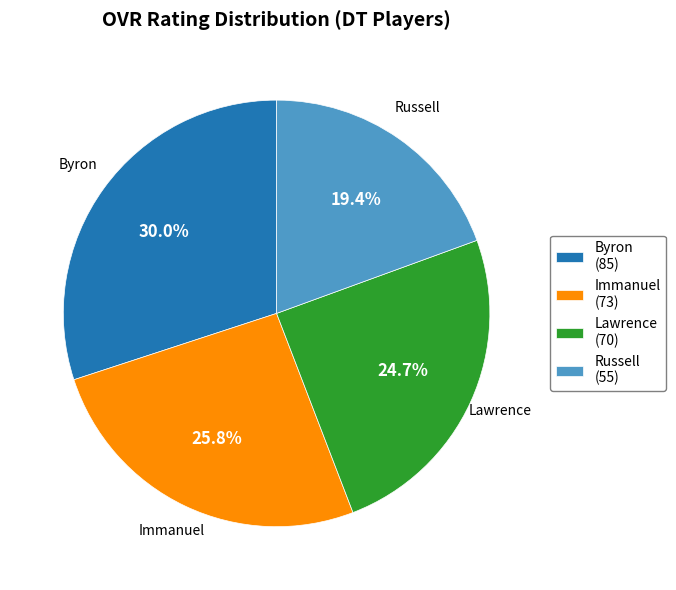

Is there any slice that represents more than half of the pie?

No